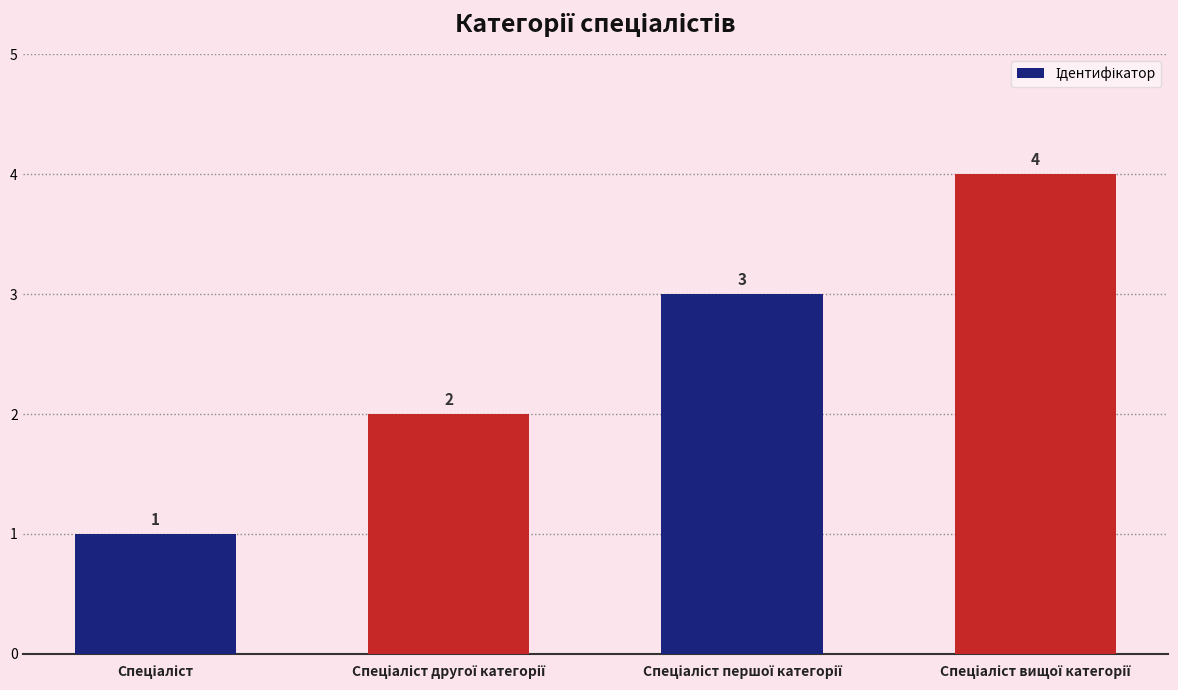

How many data points are less than 3?

2